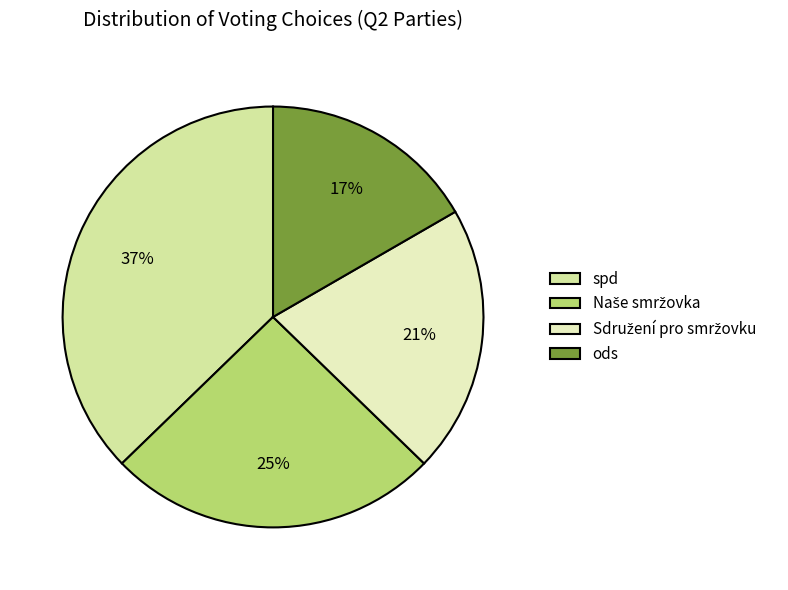

Rank the categories by value from lowest to highest.

ods, Sdružení pro smržovku, Naše smržovka, spd